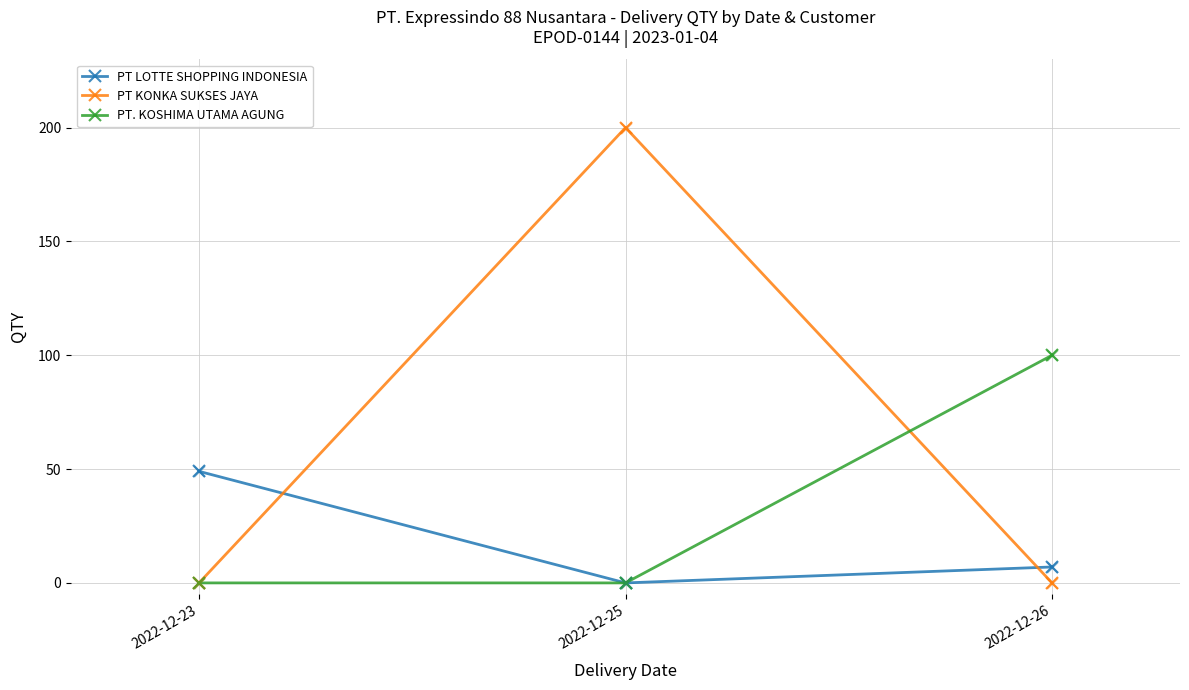

What is the total value across all series at 2022-12-23?

49